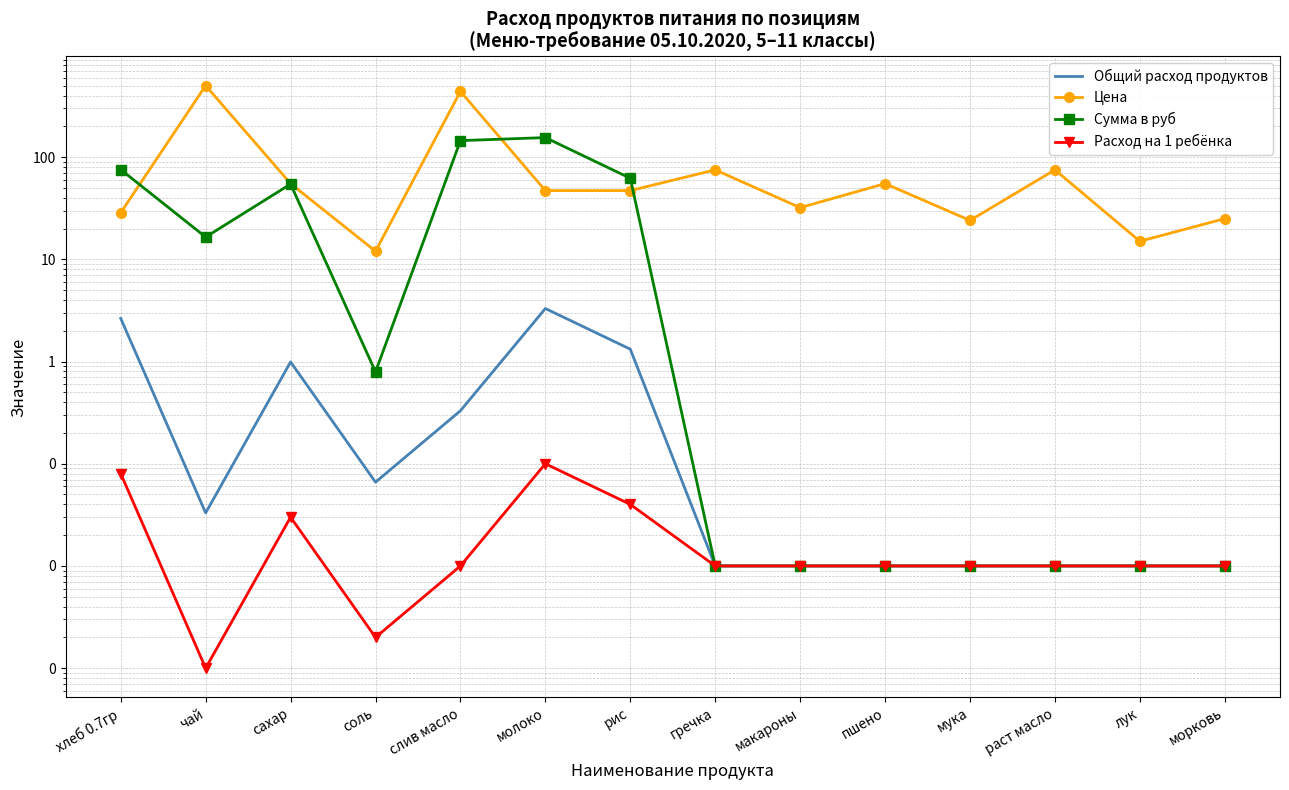

What are all the series names shown in the legend?

Общий расход продуктов, Цена, Сумма в руб, Расход на 1 ребёнка